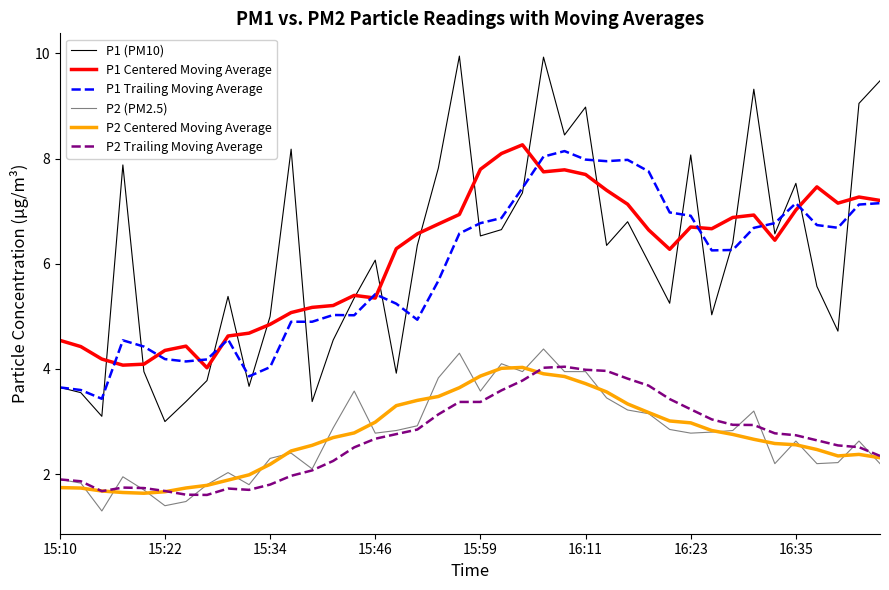

Which series has the largest range (max minus min)?

P1 (PM10)